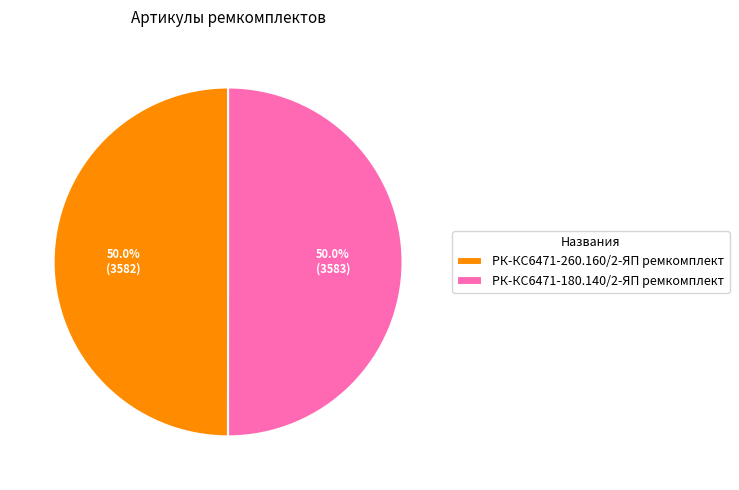

What percentage is the РК-КС6471-180.140/2-ЯП ремкомплект slice, to the nearest percent?

50%